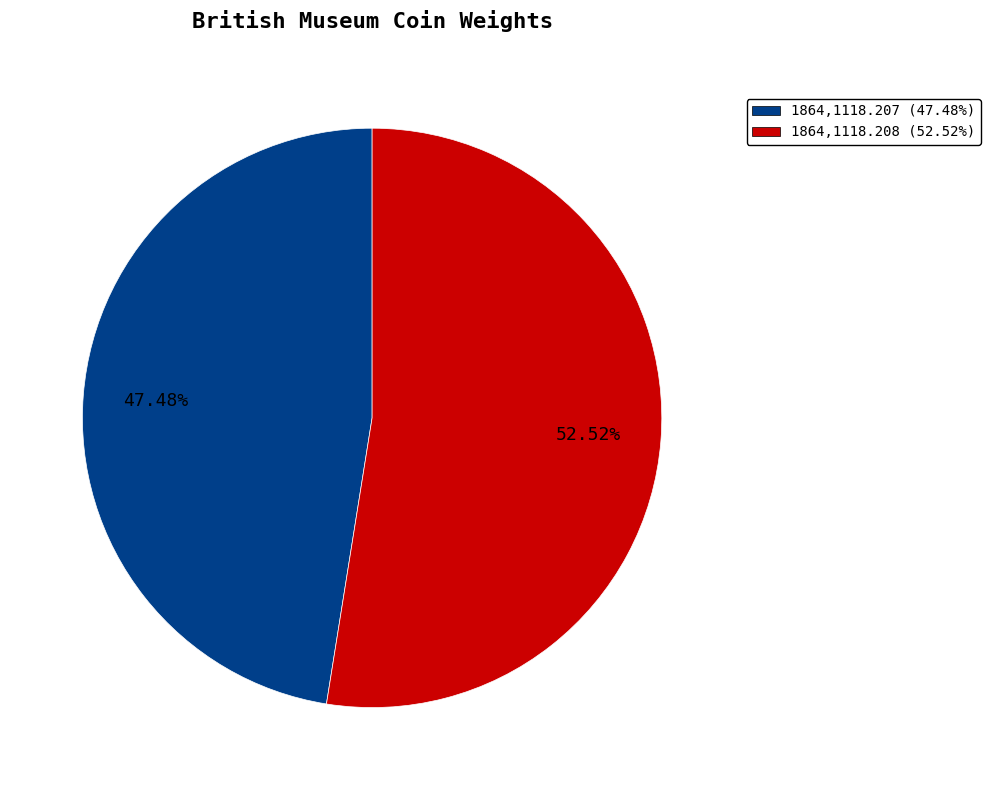

What is the majority slice?

1864,1118.208